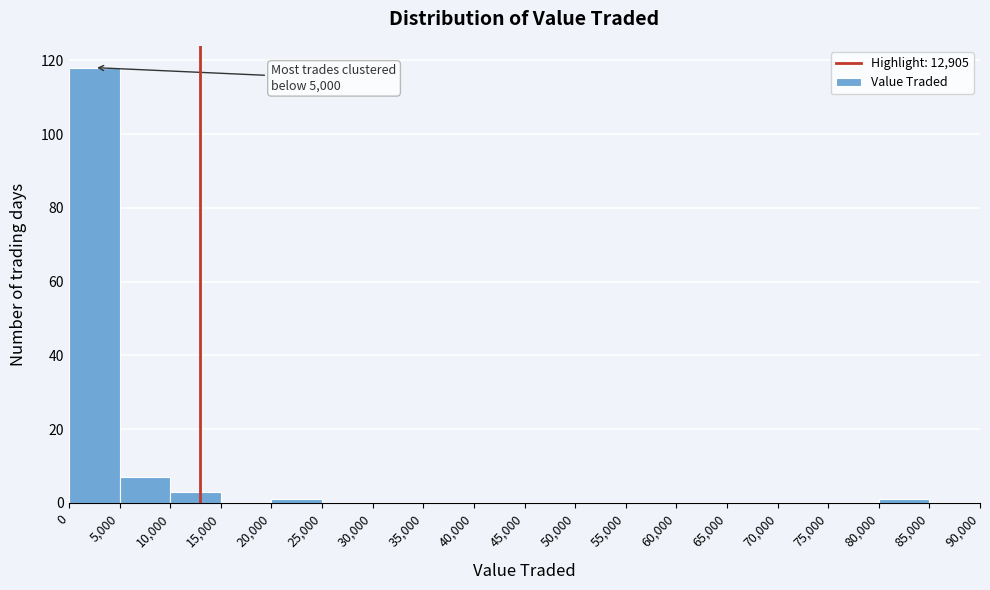

Over which range of the x-axis is the bar tallest?

0 to 5,000